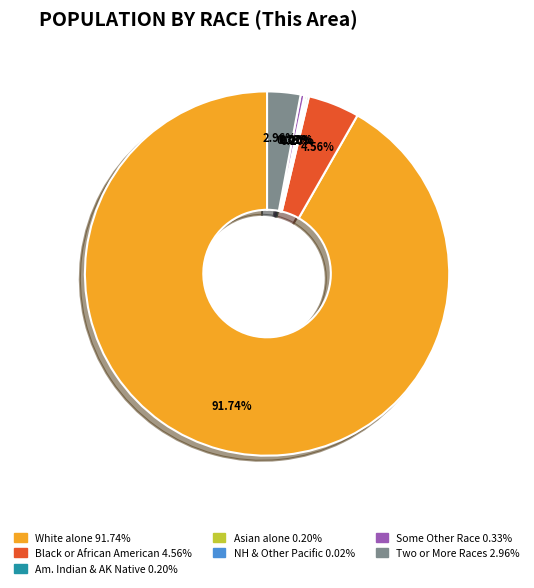

Does any single category account for the majority?

Yes